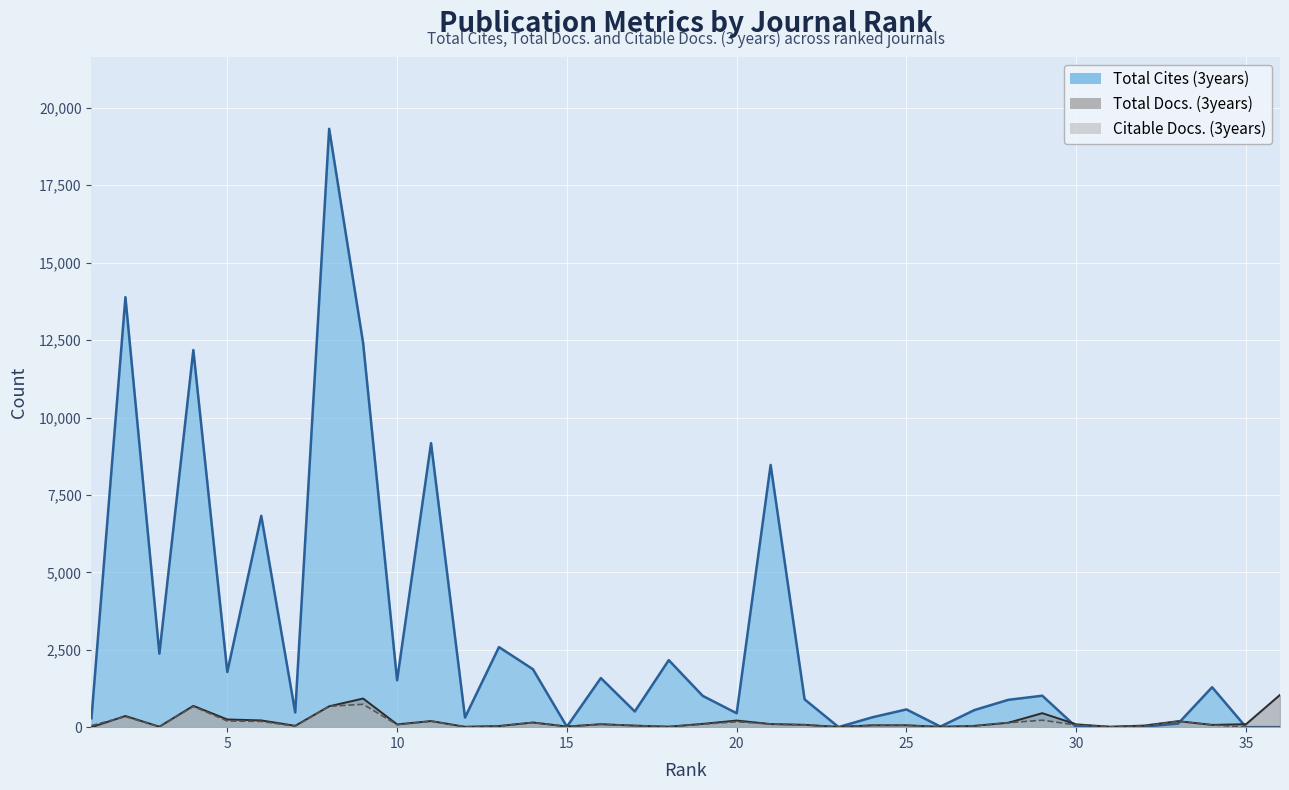

Is it true that Total Docs. (3years) equals 13 at 31?

True